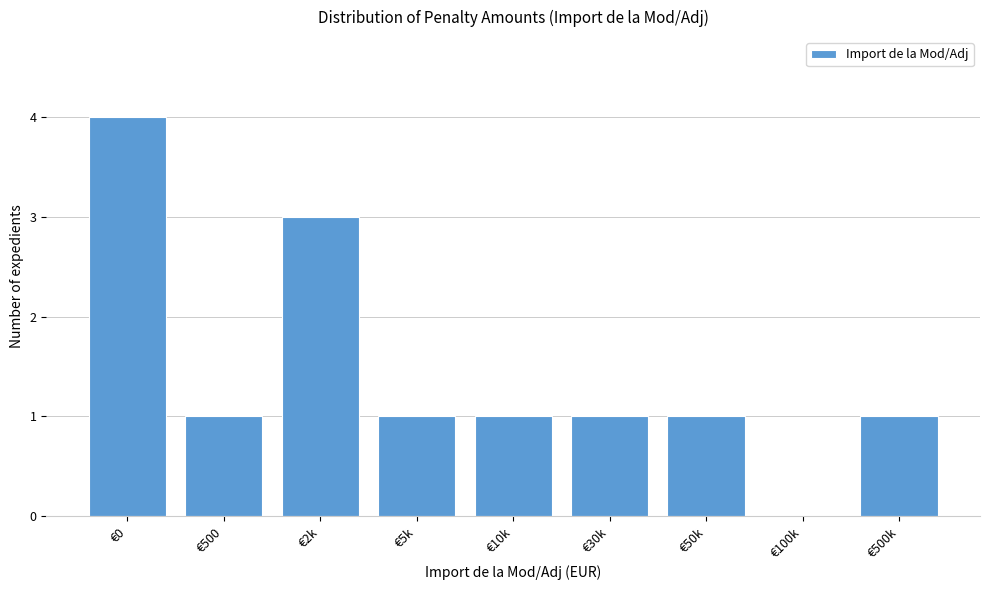

Reading right to left, extract all data points from this chart.

€500k=1	€100k=0	€50k=1	€30k=1	€10k=1	€5k=1	€2k=3	€500=1	€0=4